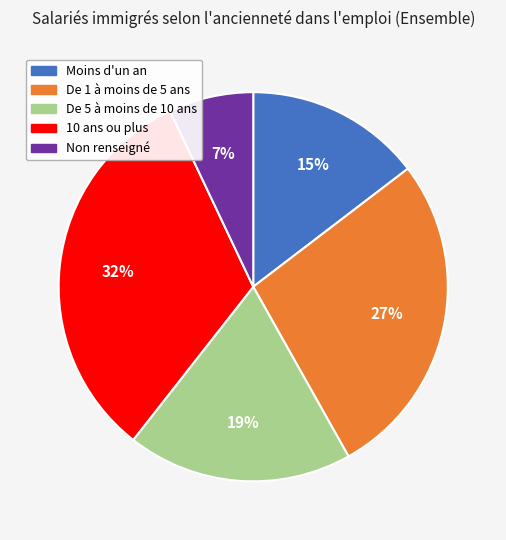

Do Non renseigné and De 5 à moins de 10 ans together represent more than half of the pie?

No